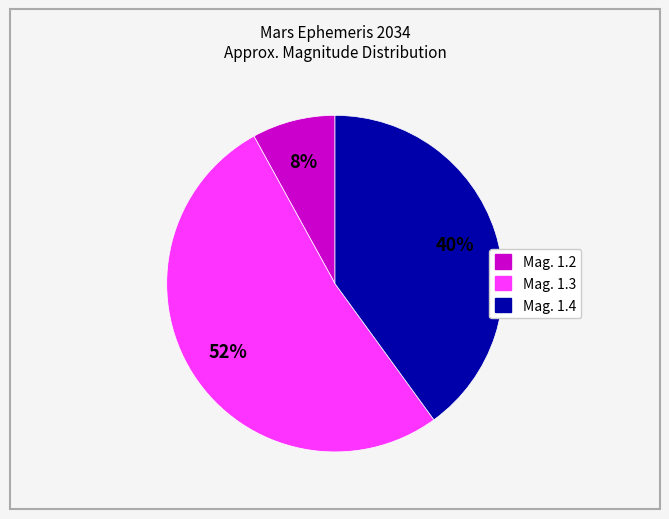

How many segments does this pie chart have?

3